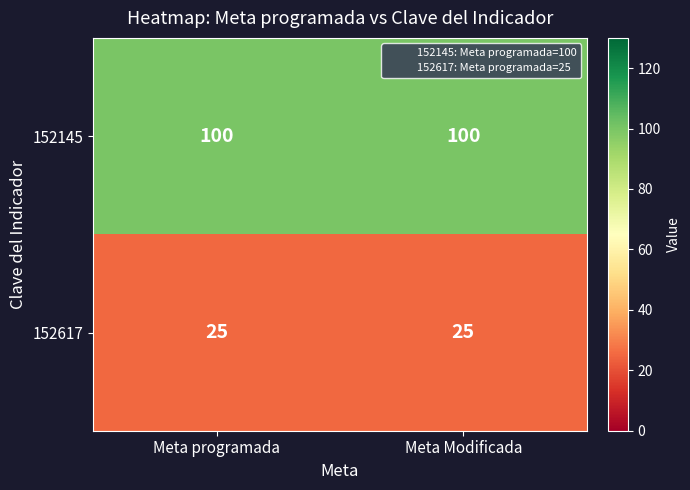

What value does the 152145 series have at Meta Modificada?

100